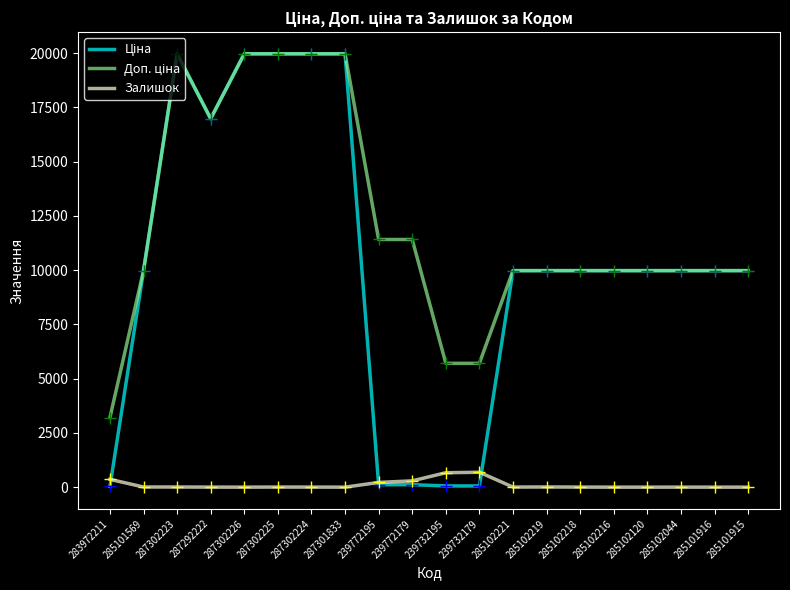

What is the spread (max minus min) of values at 285101916?

9975.0